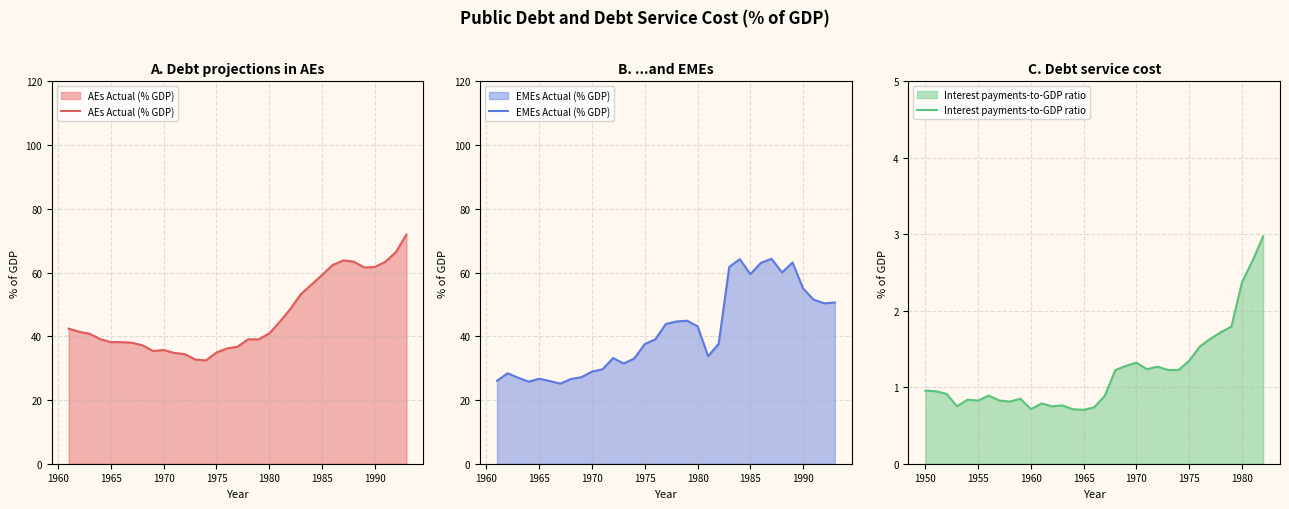

Reading left to right, list all the values displayed in this chart.

AEs Actual (% GDP): 42.4	41.4	40.8	39.1	38.2	38.2	38.0	37.2	35.4	35.7	34.8	34.4	32.7	32.4	34.9	36.2	36.7	39.0	39.0	40.9	44.5	48.6	53.2	56.2	59.2	62.4	63.8	63.4	61.6	61.8	63.4	66.4	71.9
EMEs Actual (% GDP): 26.0	28.4	27.0	25.7	26.7	25.9	25.1	26.6	27.2	28.9	29.7	33.2	31.5	33.0	37.6	39.1	43.9	44.6	44.9	43.2	33.7	37.6	61.8	64.2	59.5	63.0	64.3	60.0	63.1	55.0	51.5	50.3	50.6
Interest payments-to-GDP ratio: 1.0	0.9	0.9	0.8	0.8	0.8	0.9	0.8	0.8	0.9	0.7	0.8	0.8	0.8	0.7	0.7	0.7	0.9	1.2	1.3	1.3	1.2	1.3	1.2	1.2	1.3	1.5	1.6	1.7	1.8	2.4	2.7	3.0